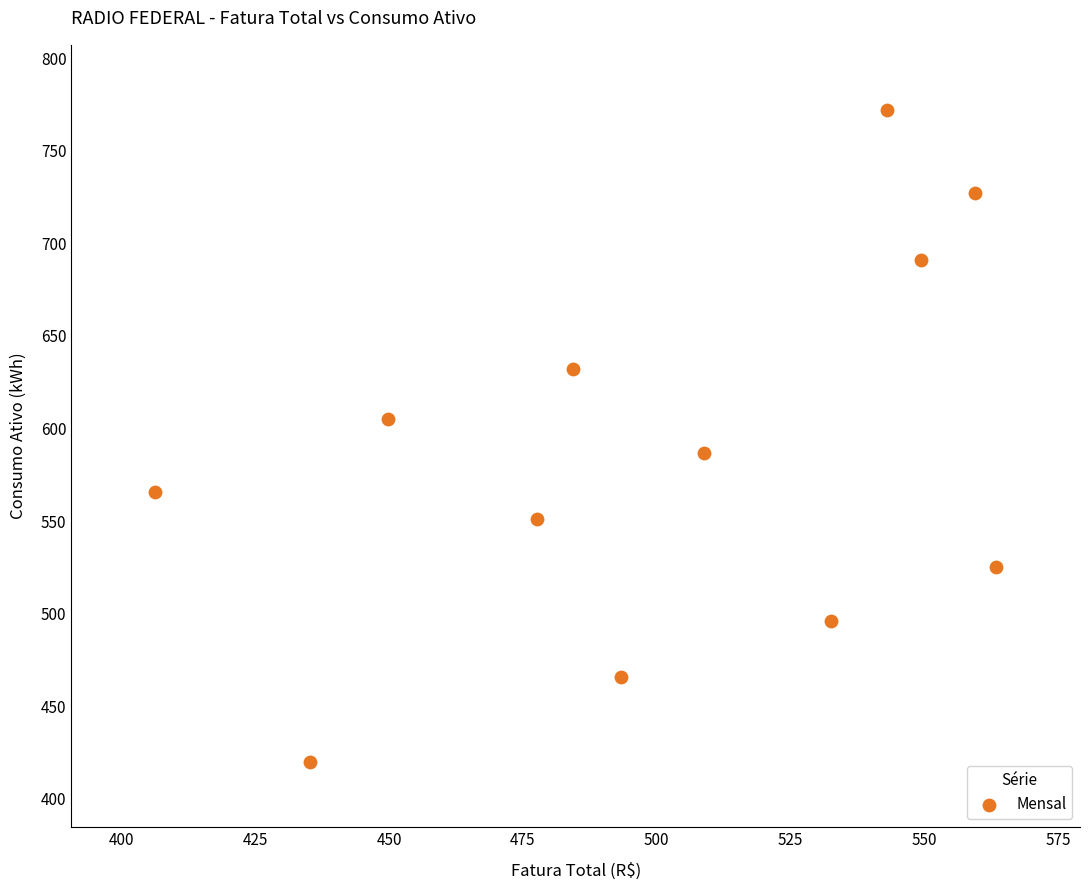

What is the range of Y values (max minus min)?

352